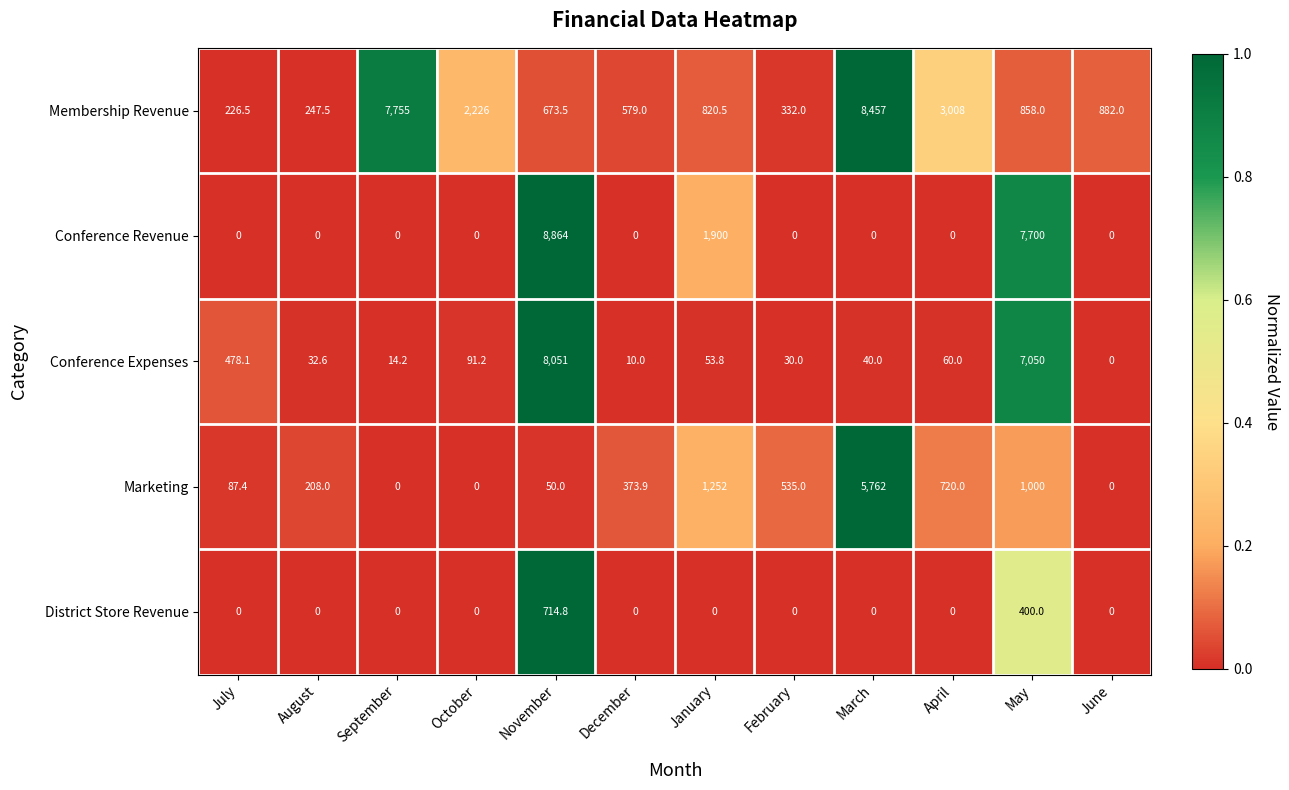

Where is Conference Revenue nearest to the value 4432?

January